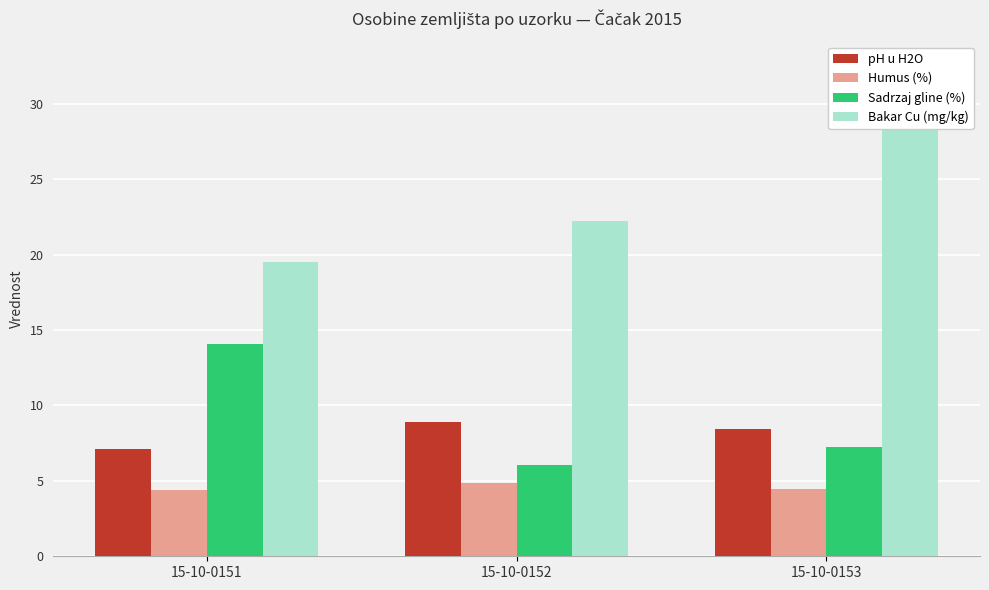

What is the sum of all pH u H2O values?

24.4